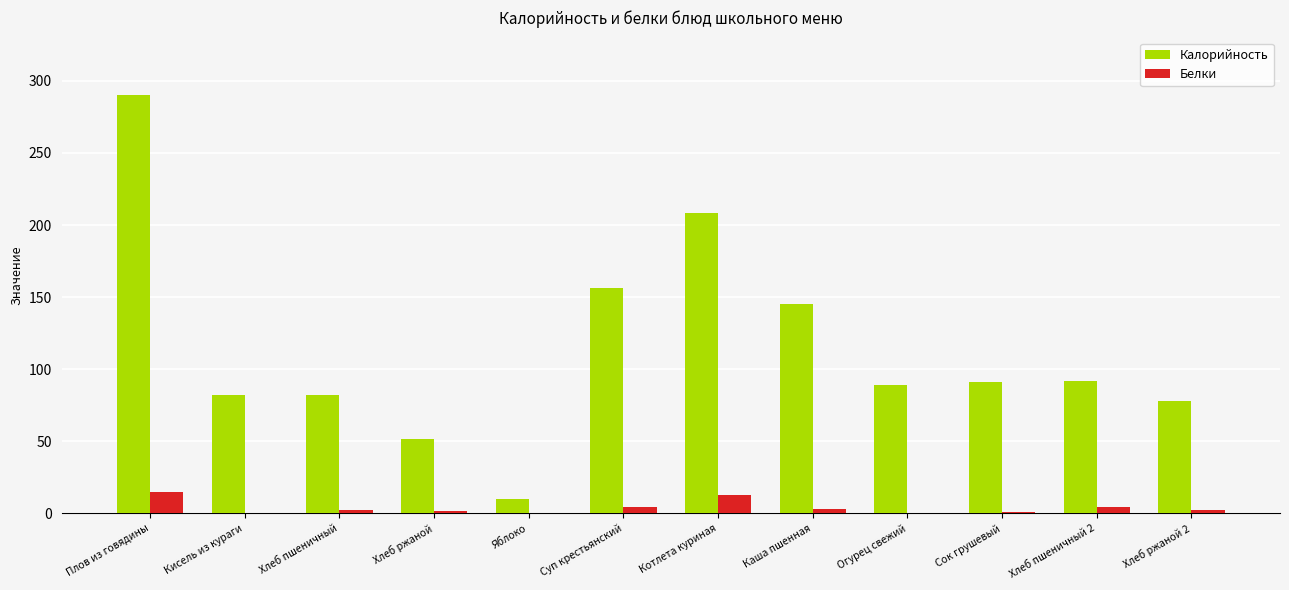

At which category is the sum across all series the highest?

Плов из говядины